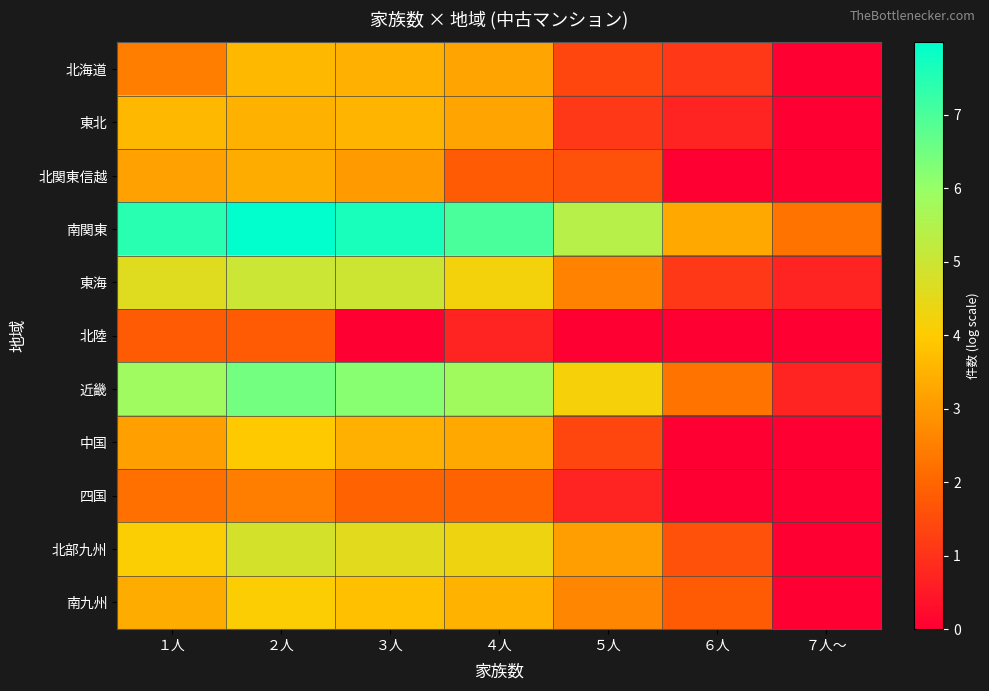

What is the total value across all series at ３人?

42.5